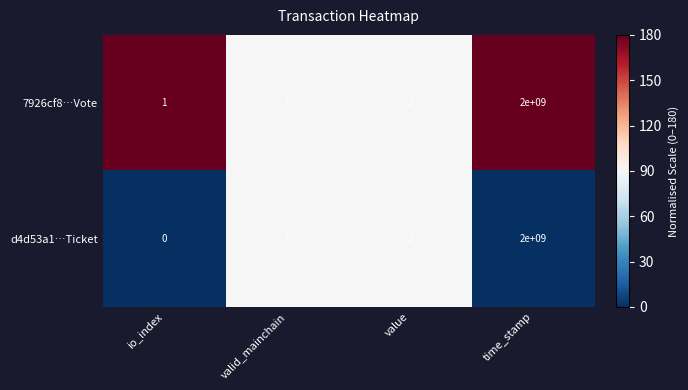

Rank the series at io_index from lowest to highest value.

d4d53a1…Ticket, 7926cf8…Vote